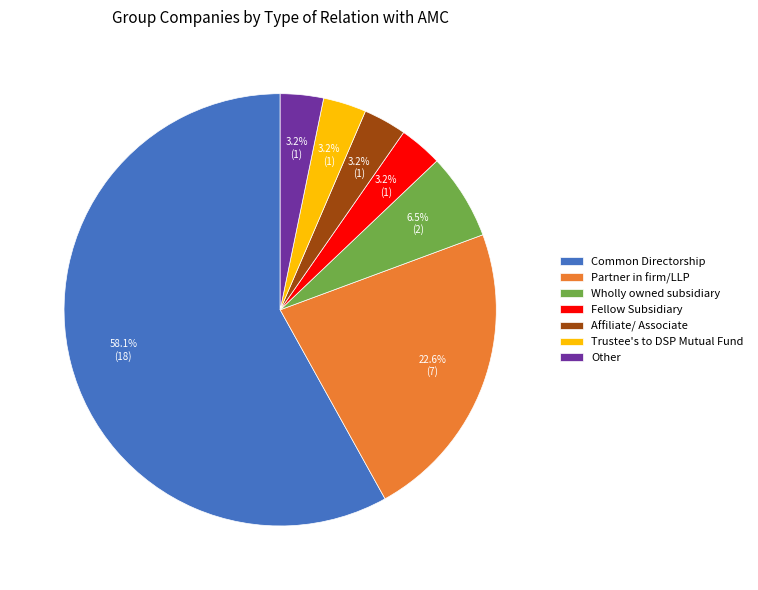

What portion of the pie excludes Partner in firm/LLP?

77.4%